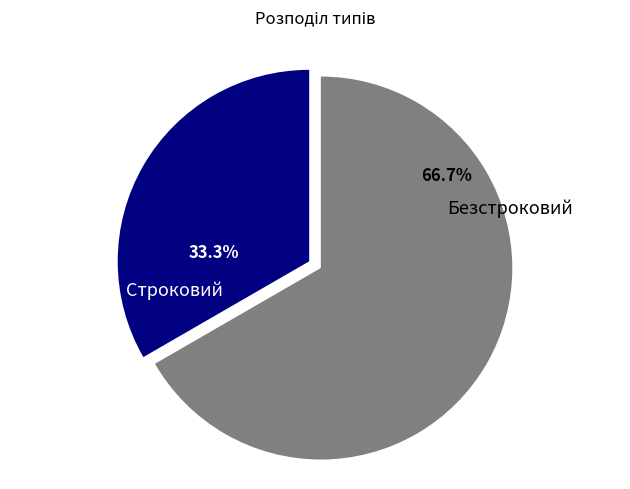

Which slice is the largest?

Безстроковий